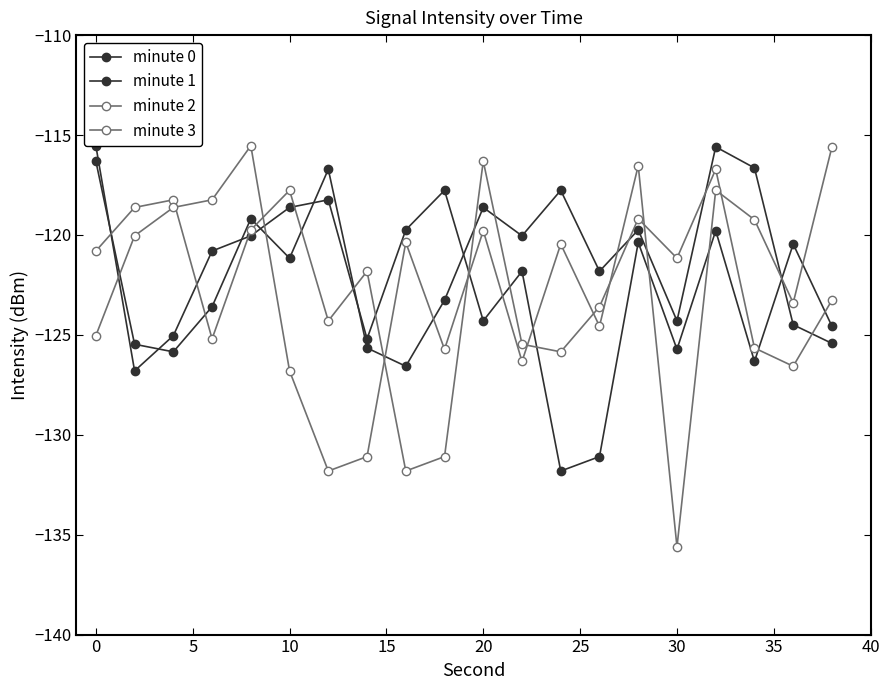

True or false: minute 3 has more than 1 interior local peaks.

True